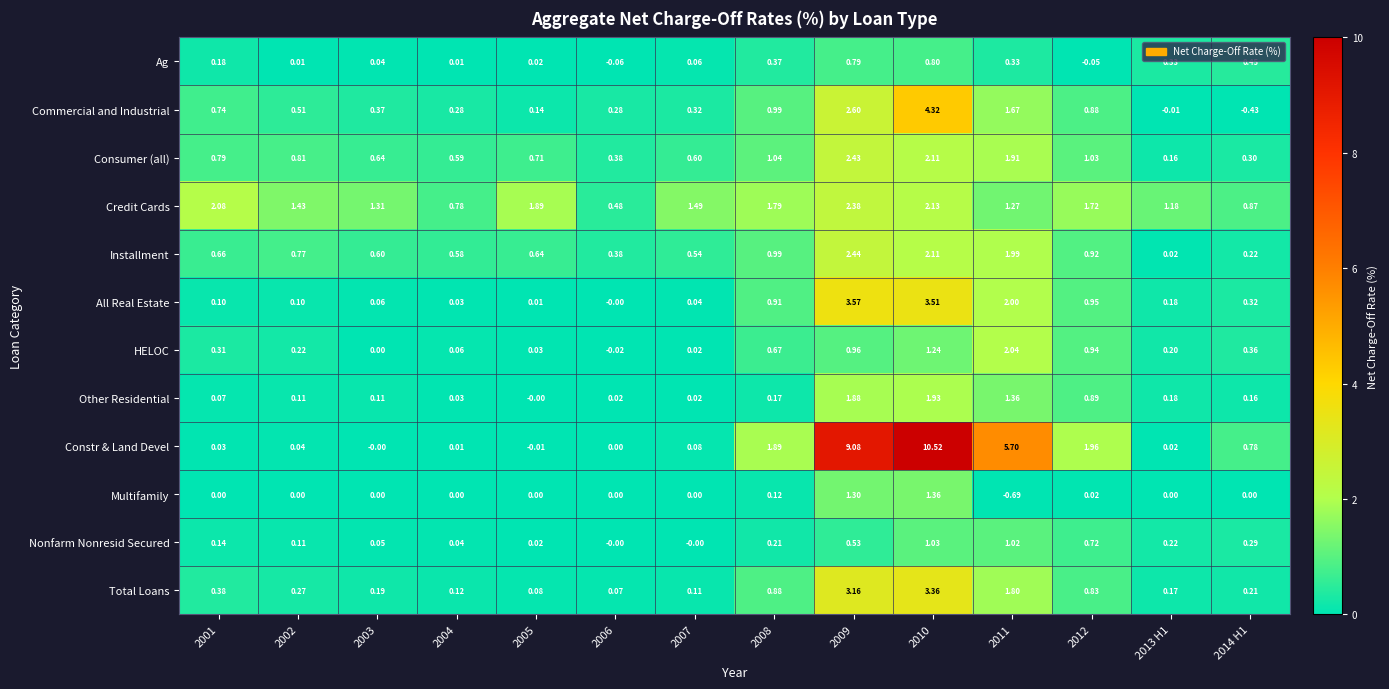

Is the value of Ag at 2009 greater than the value of Credit Cards at 2002?

No